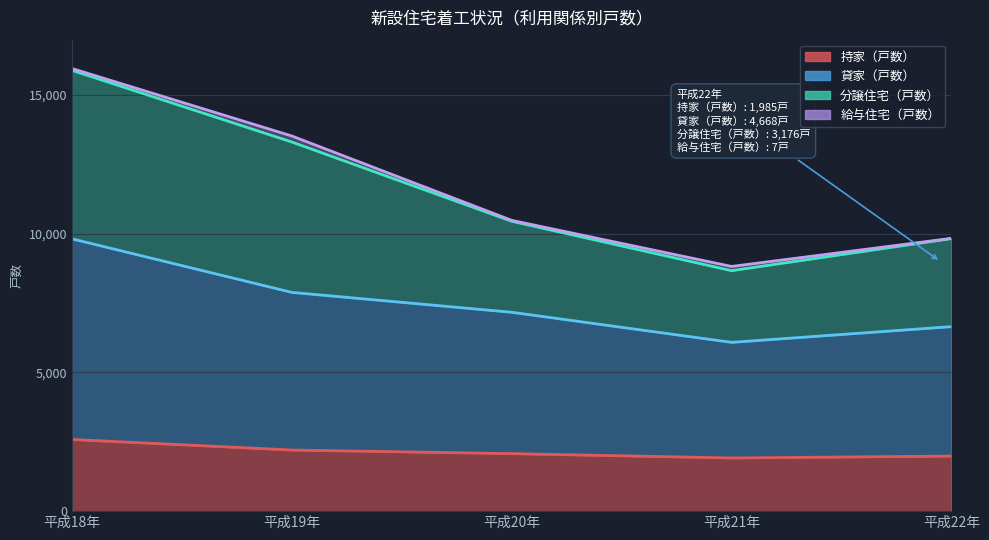

Is it true that 持家（戸数） equals 2584 at 平成18年?

True